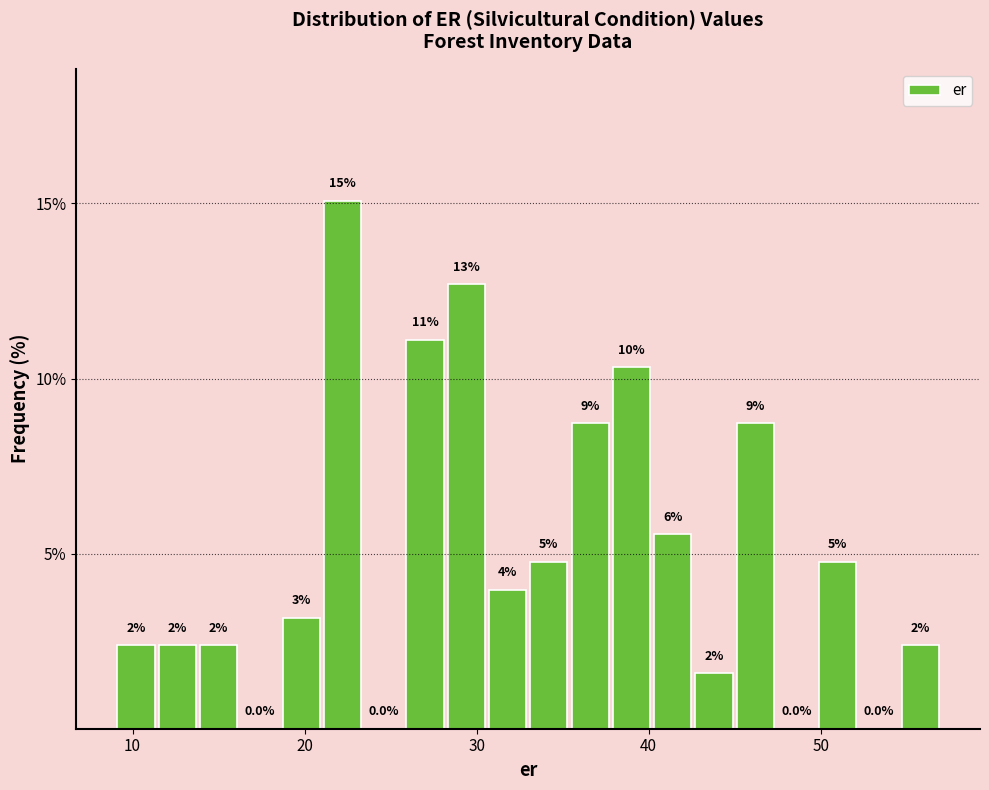

Read against the x-axis, roughly where is the centre of the tallest bar?

22